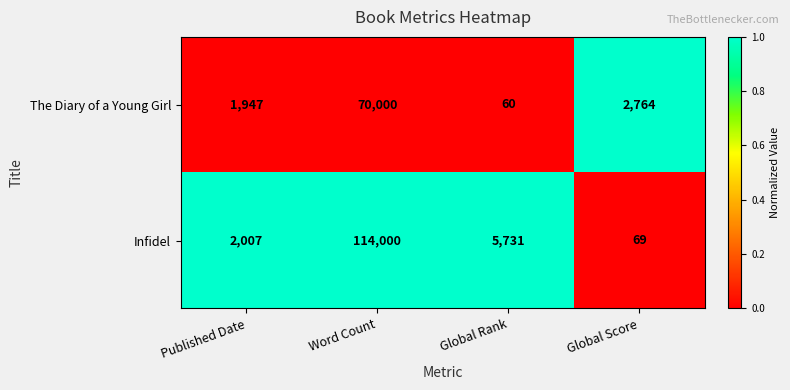

What is the difference between the highest and lowest values at Published Date?

60